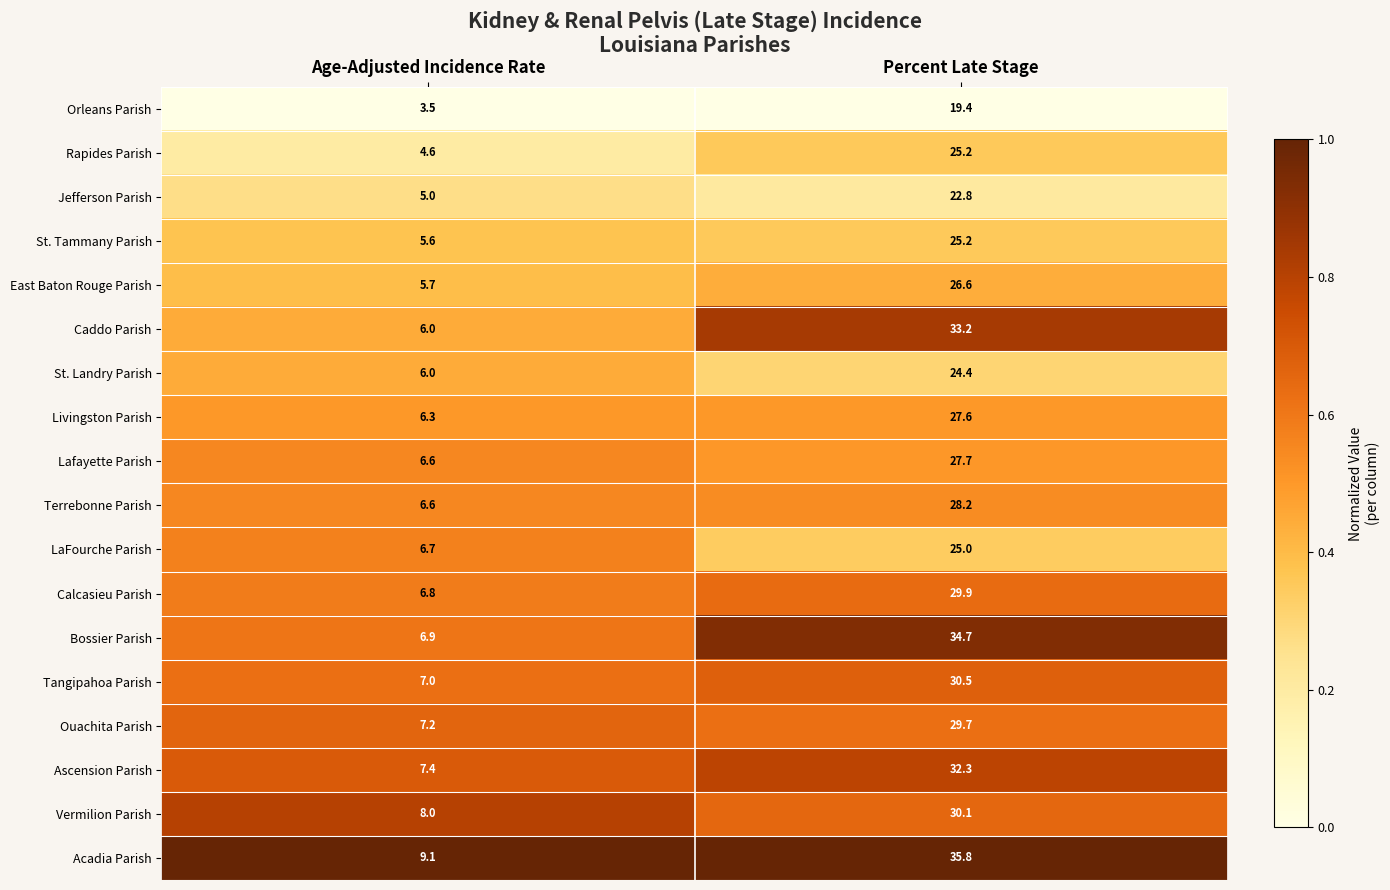

What is the total value across all series at Age-Adjusted Incidence Rate?

115.0